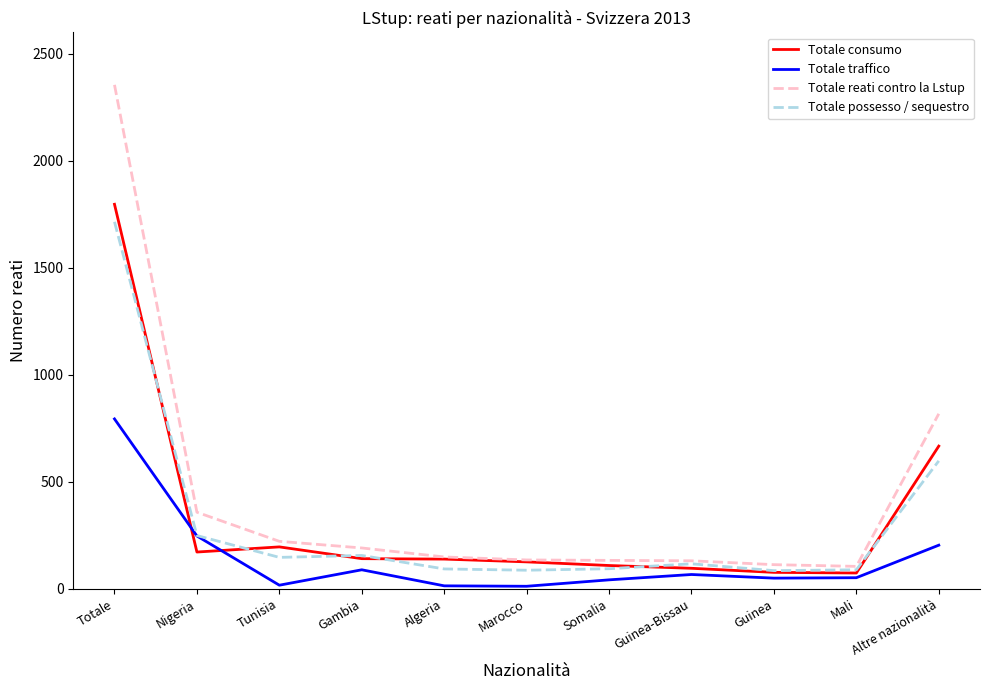

What is the maximum value shown in the chart?

2355